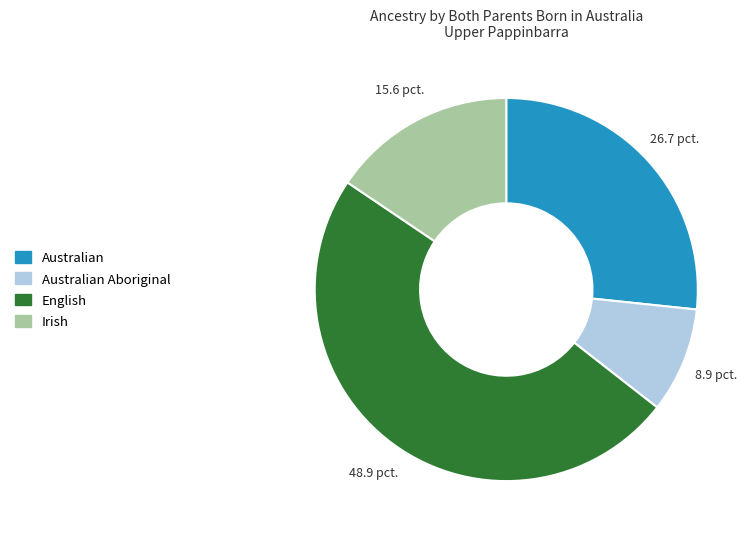

Is there any slice that represents more than half of the pie?

No